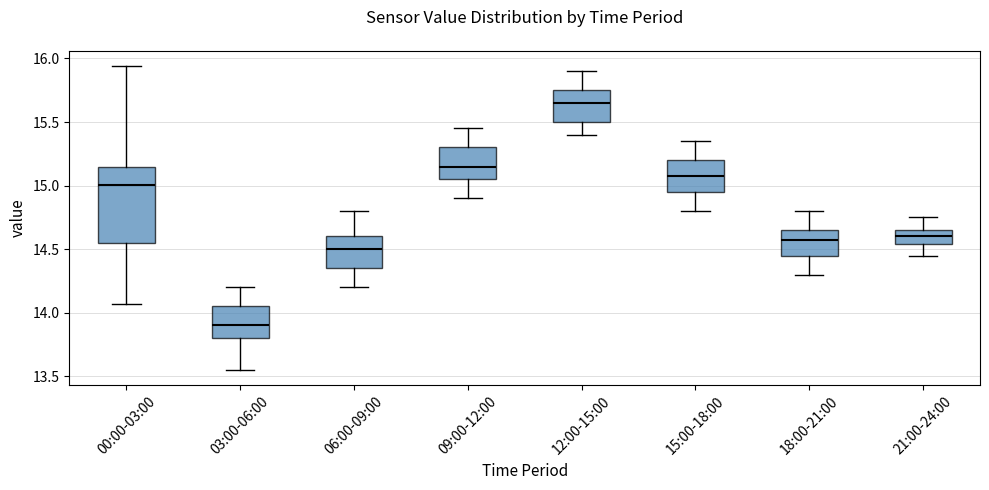

Reading left to right, read every box against the y-axis: the position of its median line, the range the box covers, and the ends of its whiskers. The values are not printed on the chart, so give them approximately, as read against the axis.

00:00-03:00: median 15.00, box 14.55 to 15.15, whiskers 14.05 to 15.95
03:00-06:00: median 13.90, box 13.80 to 14.05, whiskers 13.55 to 14.20
06:00-09:00: median 14.50, box 14.35 to 14.60, whiskers 14.20 to 14.80
09:00-12:00: median 15.15, box 15.05 to 15.30, whiskers 14.90 to 15.45
12:00-15:00: median 15.65, box 15.50 to 15.75, whiskers 15.40 to 15.90
15:00-18:00: median 15.10, box 14.95 to 15.20, whiskers 14.80 to 15.35
18:00-21:00: median 14.60, box 14.45 to 14.65, whiskers 14.30 to 14.80
21:00-24:00: median 14.60, box 14.55 to 14.65, whiskers 14.45 to 14.75